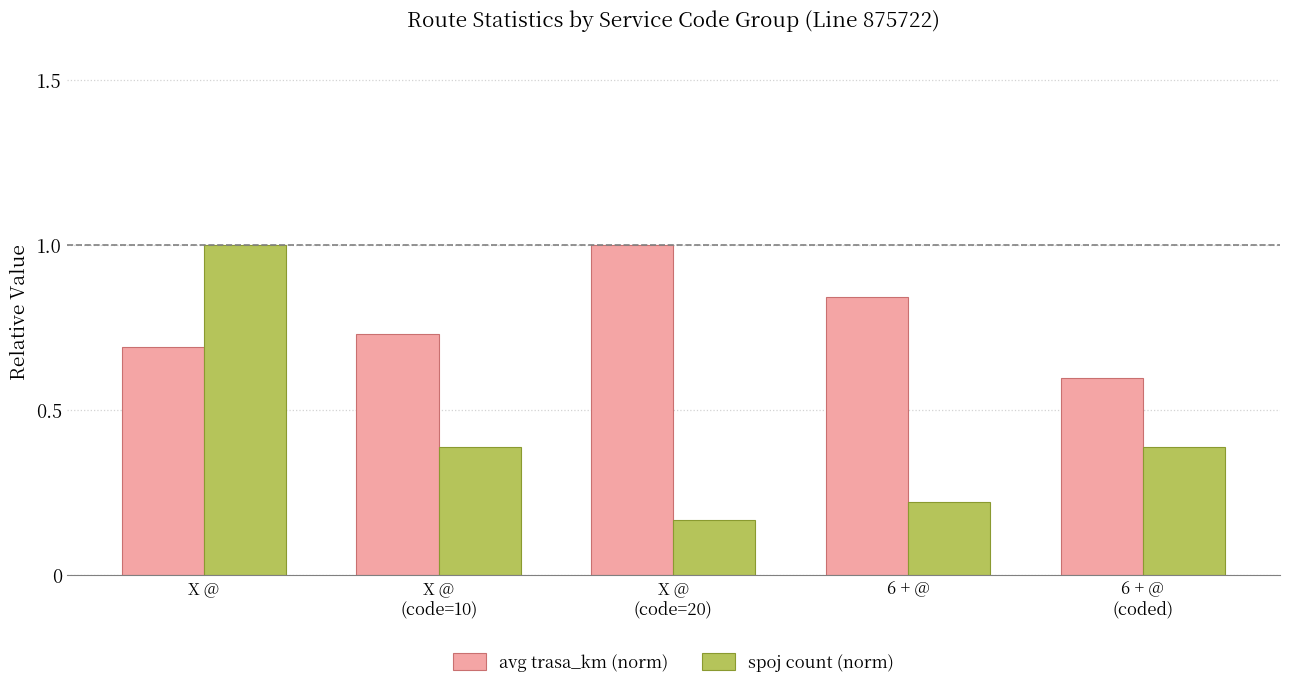

What is the label of the 4th bar from the left?

6 + @